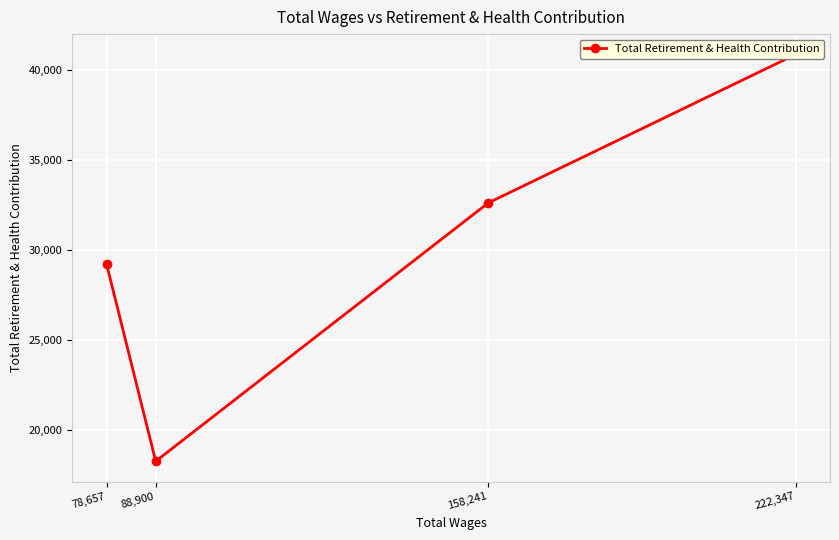

Rank the categories by value from lowest to highest.

88,900, 78,657, 158,241, 222,347